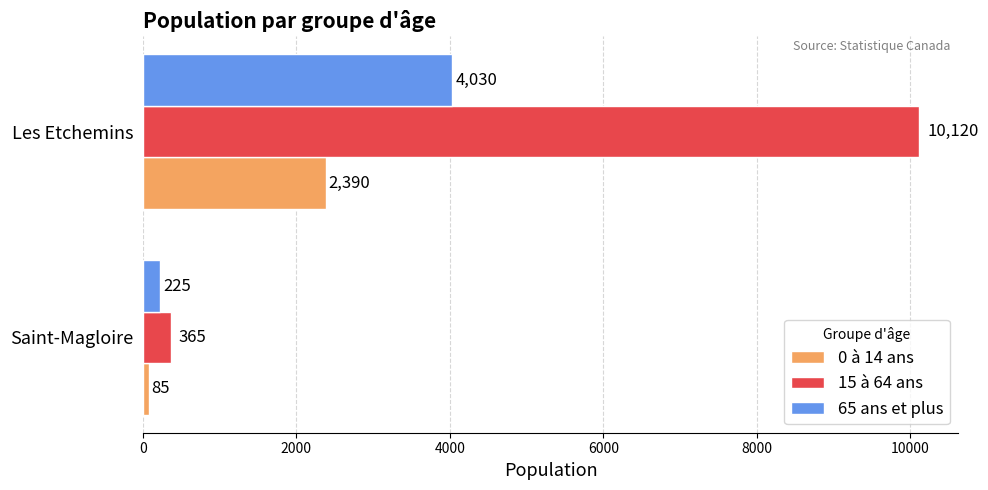

What value does the 0 à 14 ans series have at Saint-Magloire?

85